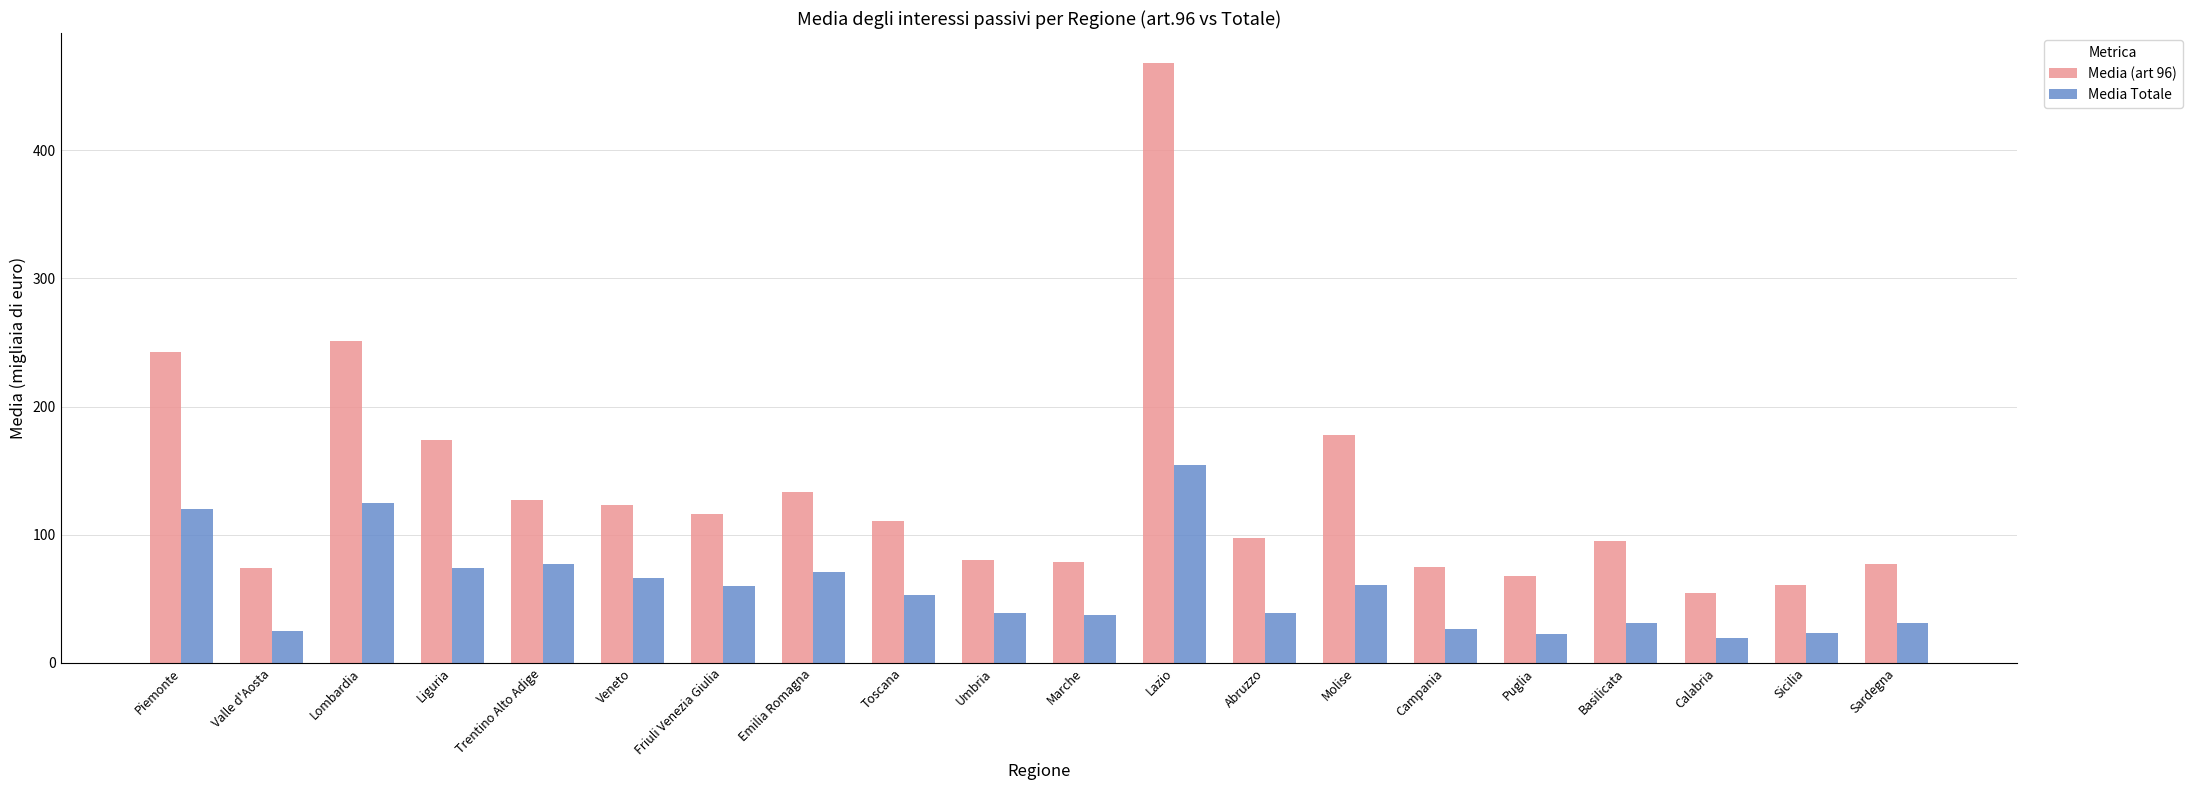

What is the value of the Media Totale bar at the 11th from the left?

37.7